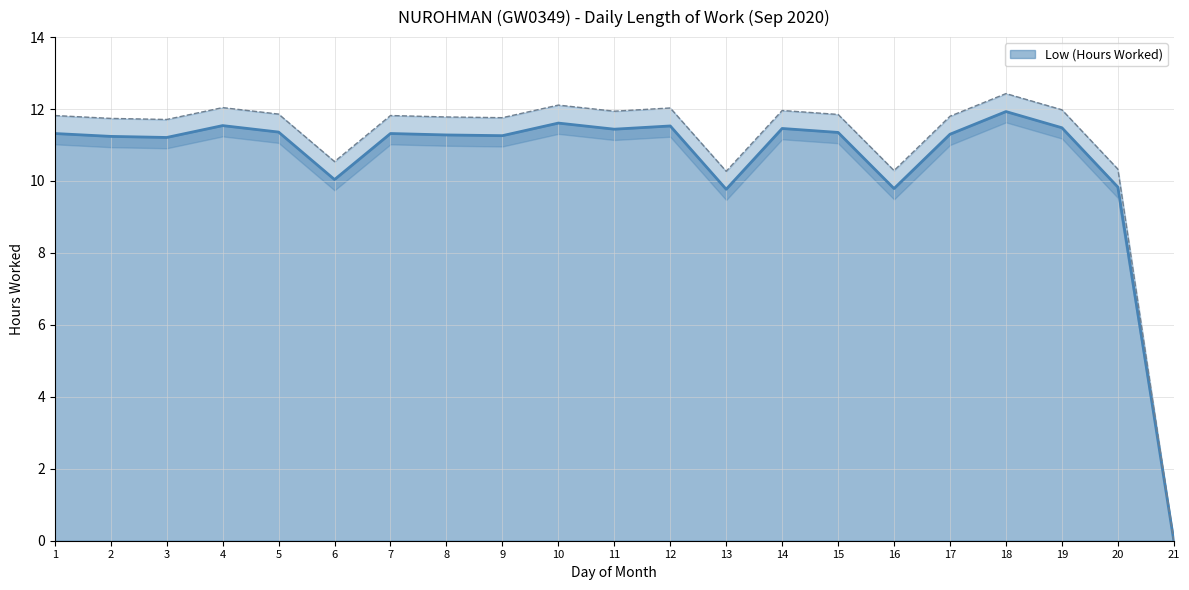

How many points are lower than both their immediate neighbors (excluding endpoints)?

6